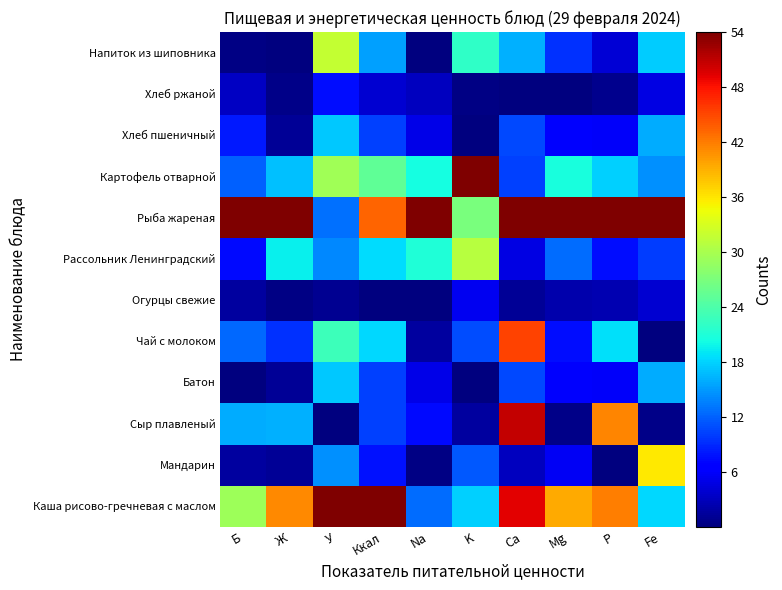

Reading left to right, extract all data points from this chart.

Каша рисово-гречневая с маслом: Б=29.3	Ж=41.3	У=54.0	Ккал=54.0	Na=12.5	K=17.9	Ca=49.2	Mg=39.4	P=41.9	Fe=18.3
Мандарин: Б=1.6	Ж=1.1	У=14.5	Ккал=7.7	Na=0.4	K=11.5	Ca=3.1	Mg=5.7	P=0.0	Fe=35.8
Сыр плавленый: Б=16.0	Ж=16.2	У=0.0	Ккал=10.1	Na=7.2	K=1.6	Ca=50.8	Mg=0.6	P=41.5	Fe=0.5
Батон: Б=0.0	Ж=1.1	У=17.5	Ккал=10.3	Na=5.0	K=0.0	Ca=10.6	Mg=6.0	P=5.8	Fe=16.0
Чай с молоком: Б=12.3	Ж=9.4	У=22.8	Ккал=18.2	Na=1.6	K=10.8	Ca=45.2	Mg=7.6	P=18.7	Fe=0.0
Огурцы свежие: Б=1.6	Ж=0.2	У=1.0	Ккал=0.0	Na=0.0	K=5.5	Ca=1.1	Mg=2.3	P=2.3	Fe=3.8
Рассольник Ленинградский: Б=7.3	Ж=19.6	У=14.0	Ккал=18.4	Na=21.0	K=31.0	Ca=4.8	Mg=12.6	P=7.4	Fe=10.1
Рыба жареная: Б=54.0	Ж=54.0	У=12.8	Ккал=43.3	Na=54.0	K=26.9	Ca=54.0	Mg=54.0	P=54.0	Fe=54.0
Картофель отварной: Б=11.9	Ж=16.9	У=29.5	Ккал=25.3	Na=20.4	K=54.0	Ca=10.2	Mg=20.6	P=17.9	Fe=14.5
Хлеб пшеничный: Б=8.2	Ж=1.1	У=17.5	Ккал=10.3	Na=5.0	K=0.0	Ca=10.6	Mg=6.0	P=5.8	Fe=16.0
Хлеб ржаной: Б=3.2	Ж=0.5	У=7.5	Ккал=3.8	Na=3.0	K=0.3	Ca=0.0	Mg=0.0	P=0.8	Fe=4.8
Напиток из шиповника: Б=0.4	Ж=0.0	У=31.8	Ккал=15.4	Na=0.0	K=21.9	Ca=16.1	Mg=9.5	P=4.1	Fe=17.7